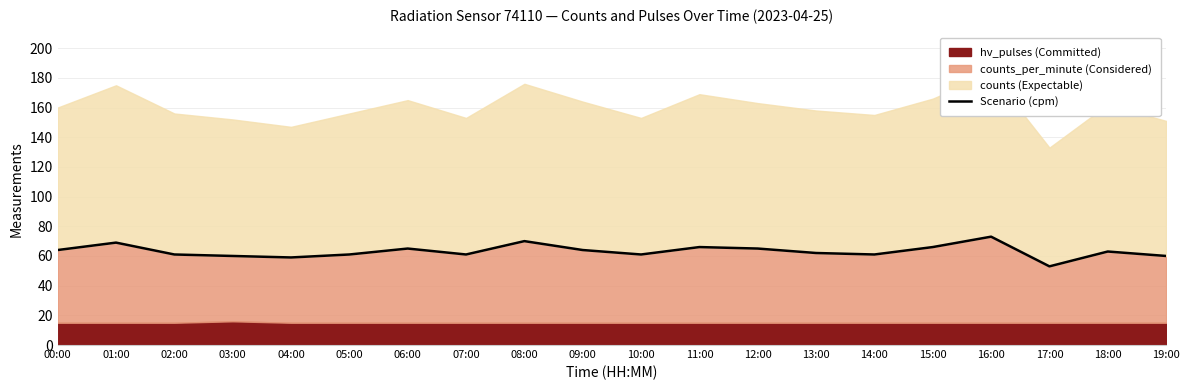

Where is the data nearest to the value 63?

18:00